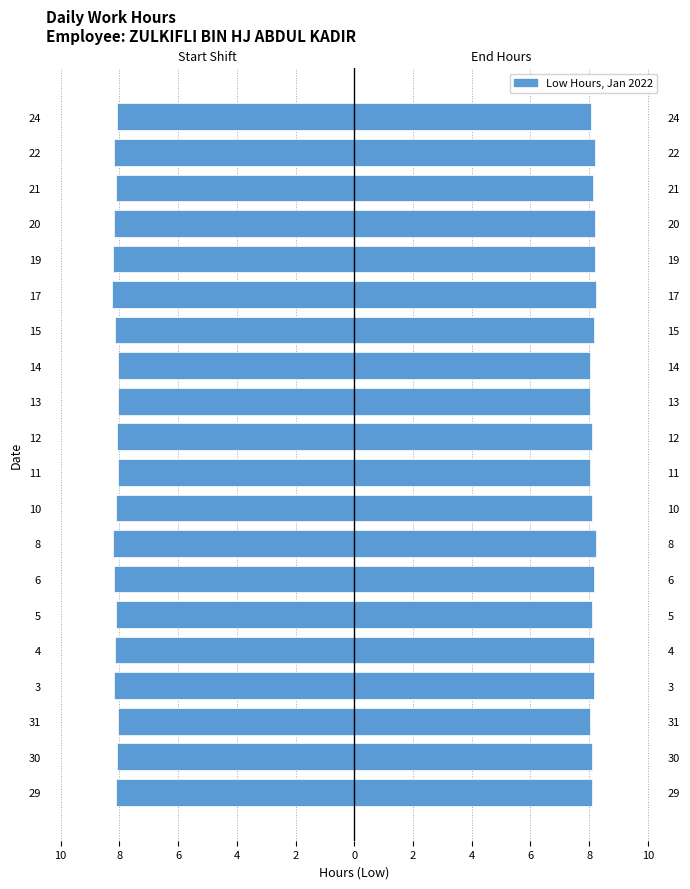

Count the Right (Low) values in the range 8 to 9.

20